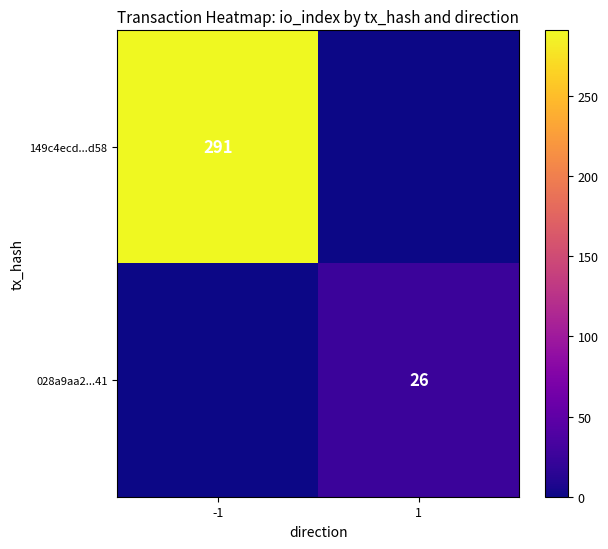

The value of 149c4ecd...d58 at -1 is 80. True or false?

False